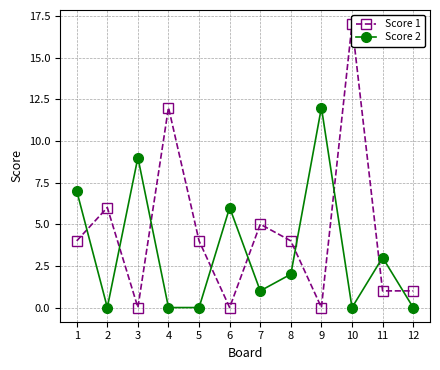

Where is the first local minimum for Score 1?

3